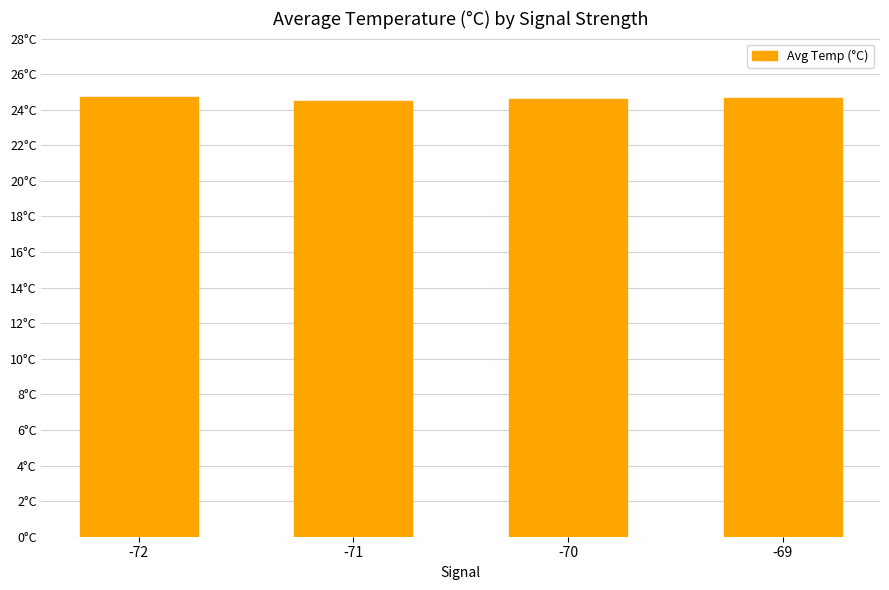

What is the sum of the values at -70 and -71?

49.1